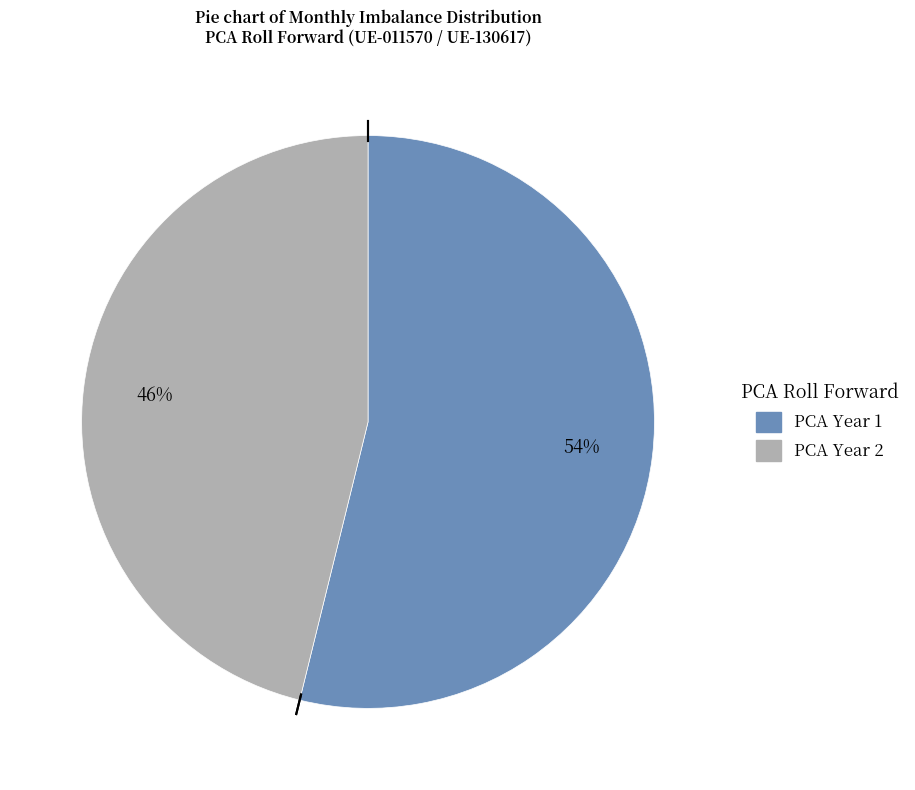

To the nearest percent, what is the average slice percentage?

50%